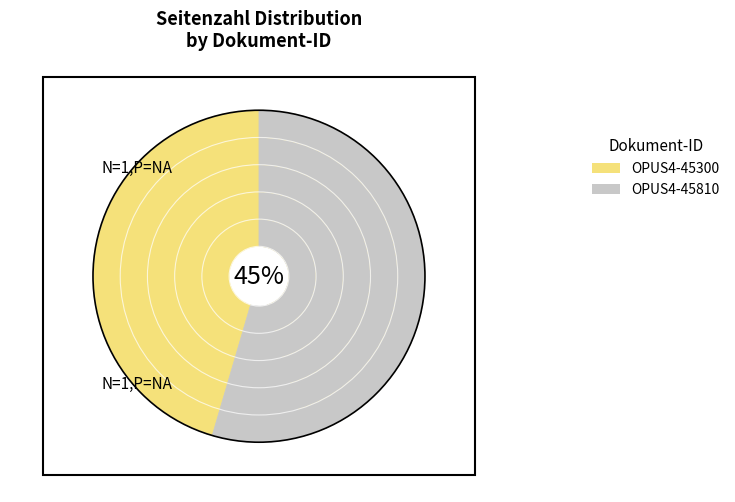

Does OPUS4-45810 represent more than half of the total?

Yes